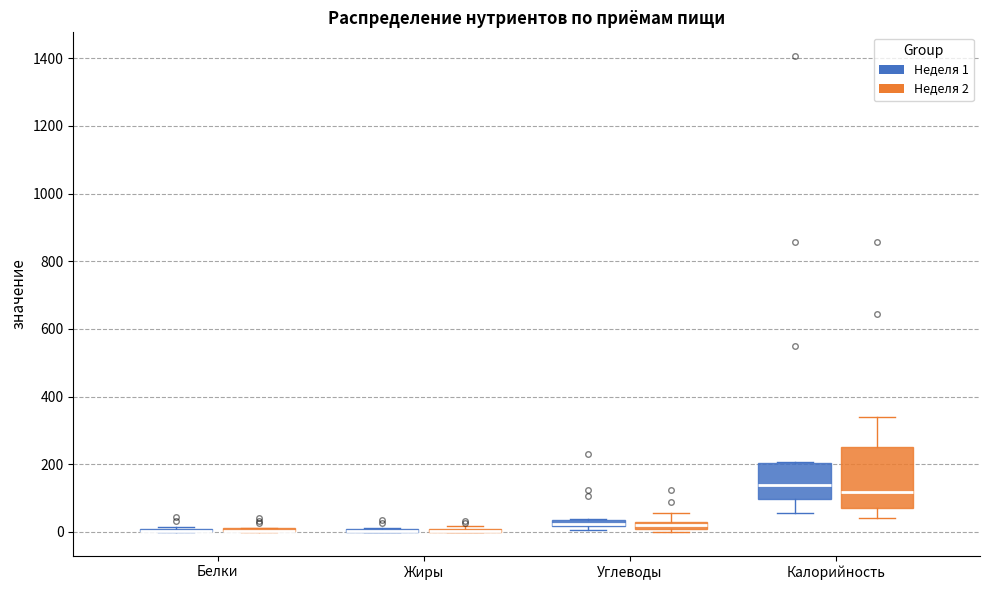

Which box is the tallest, from its lower edge to its upper edge?

Калорийность (Неделя 2)